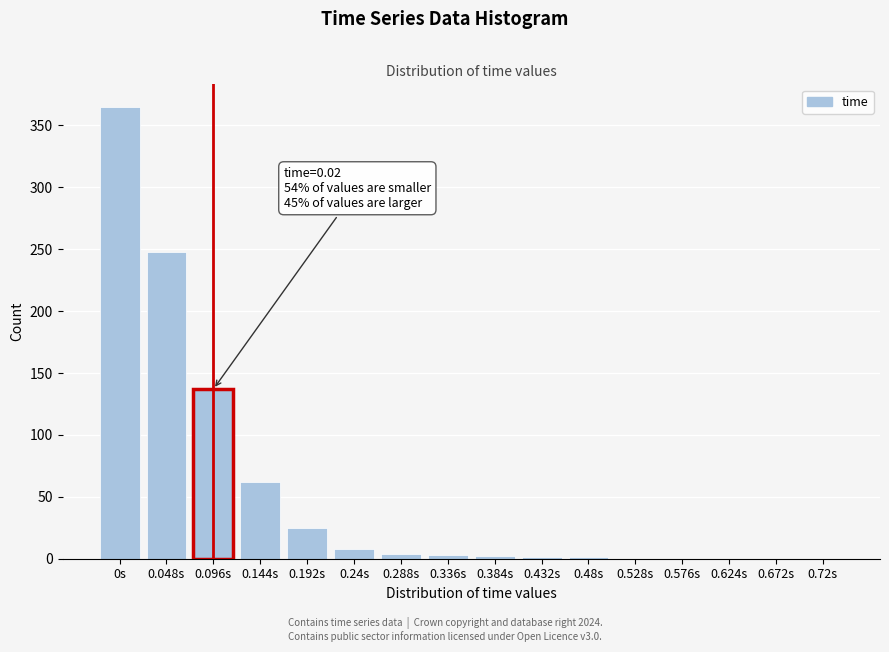

What is the greatest value displayed?

365